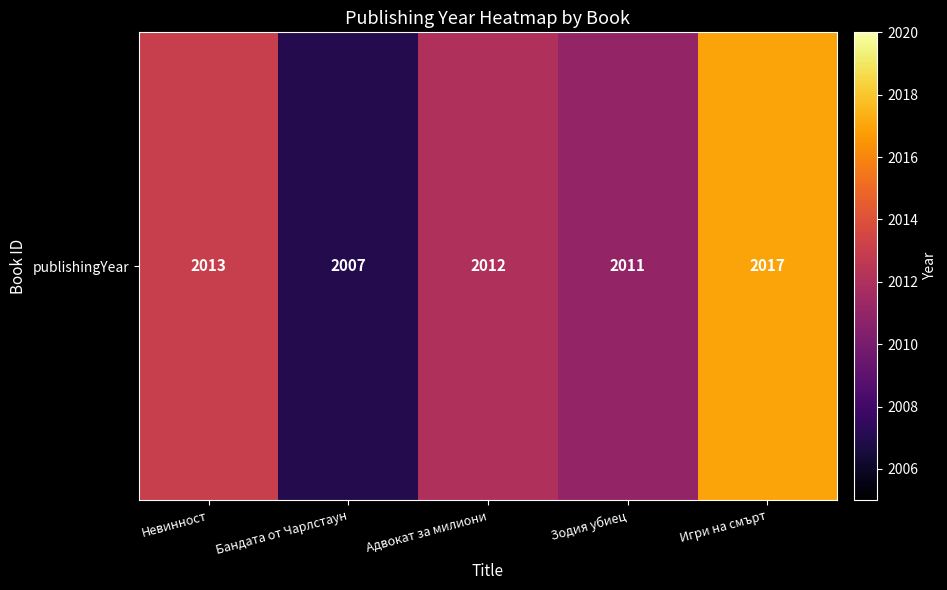

What is the average value?

2012